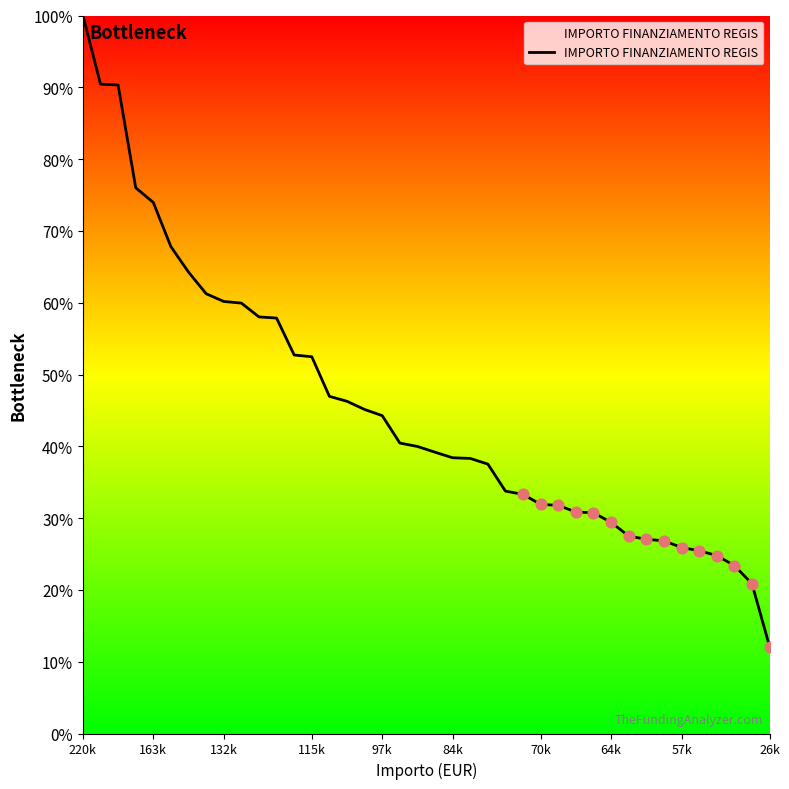

What is the greatest value displayed?

100.0